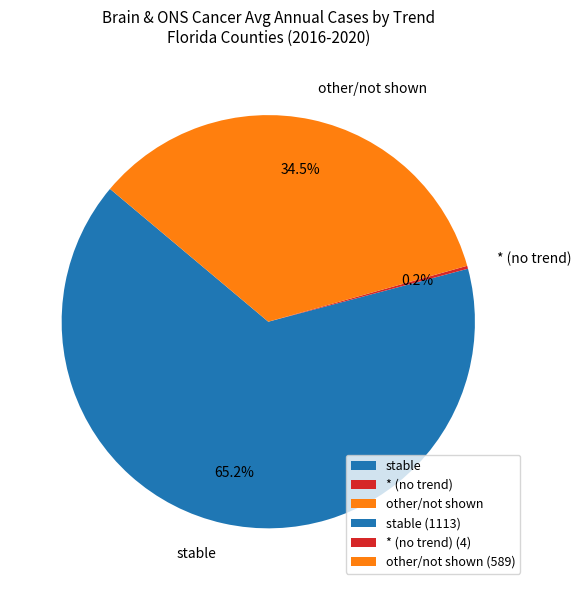

Which slice is the largest?

stable